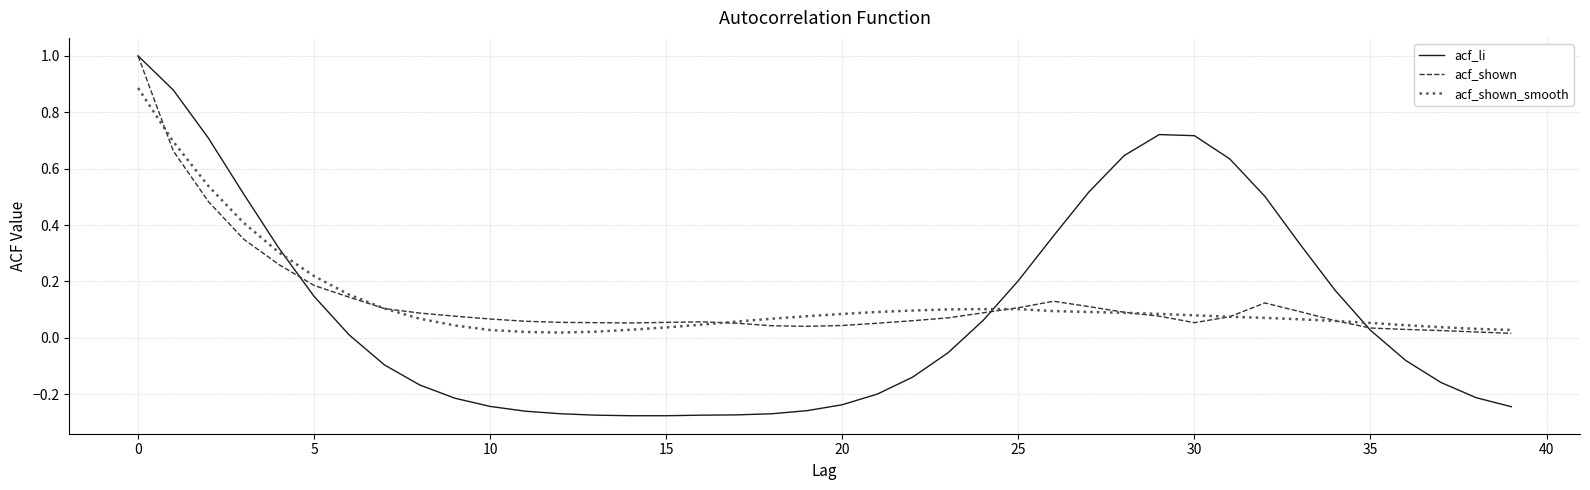

Which series has the widest spread of values?

acf_li